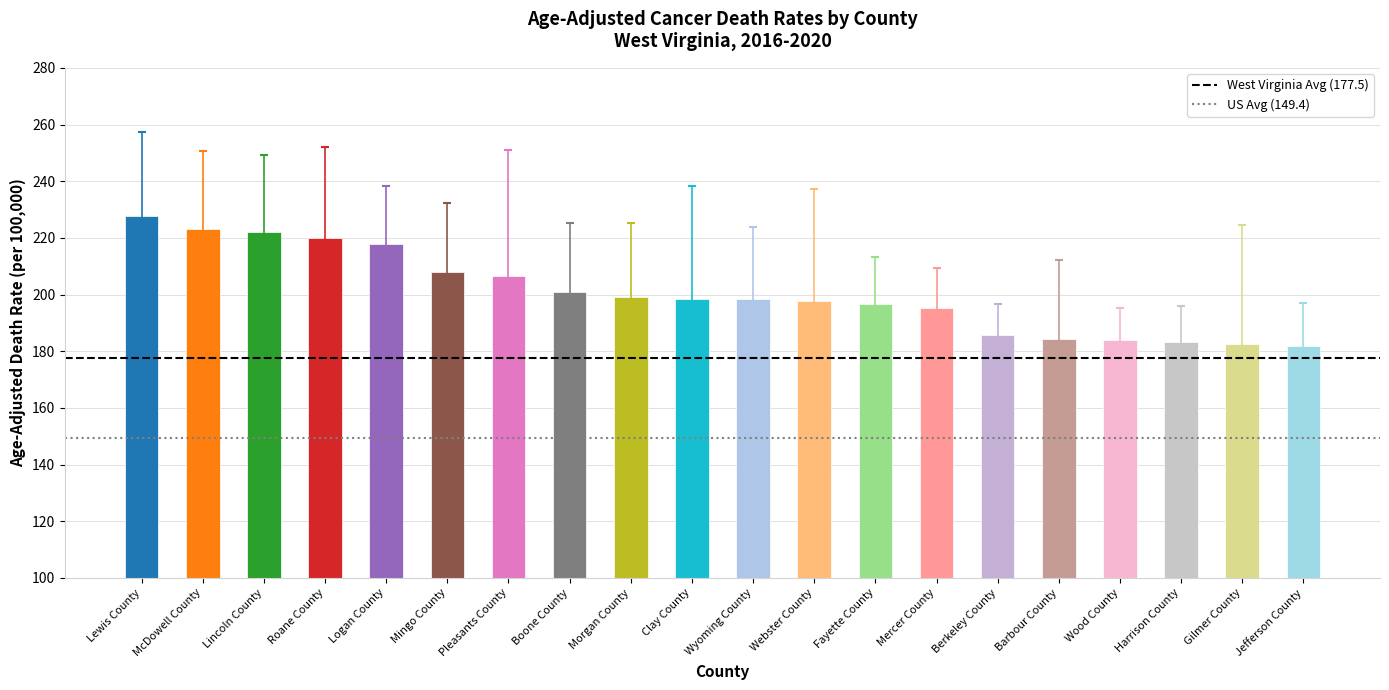

Read the West Virginia Avg (177.5) value at McDowell County.

177.5